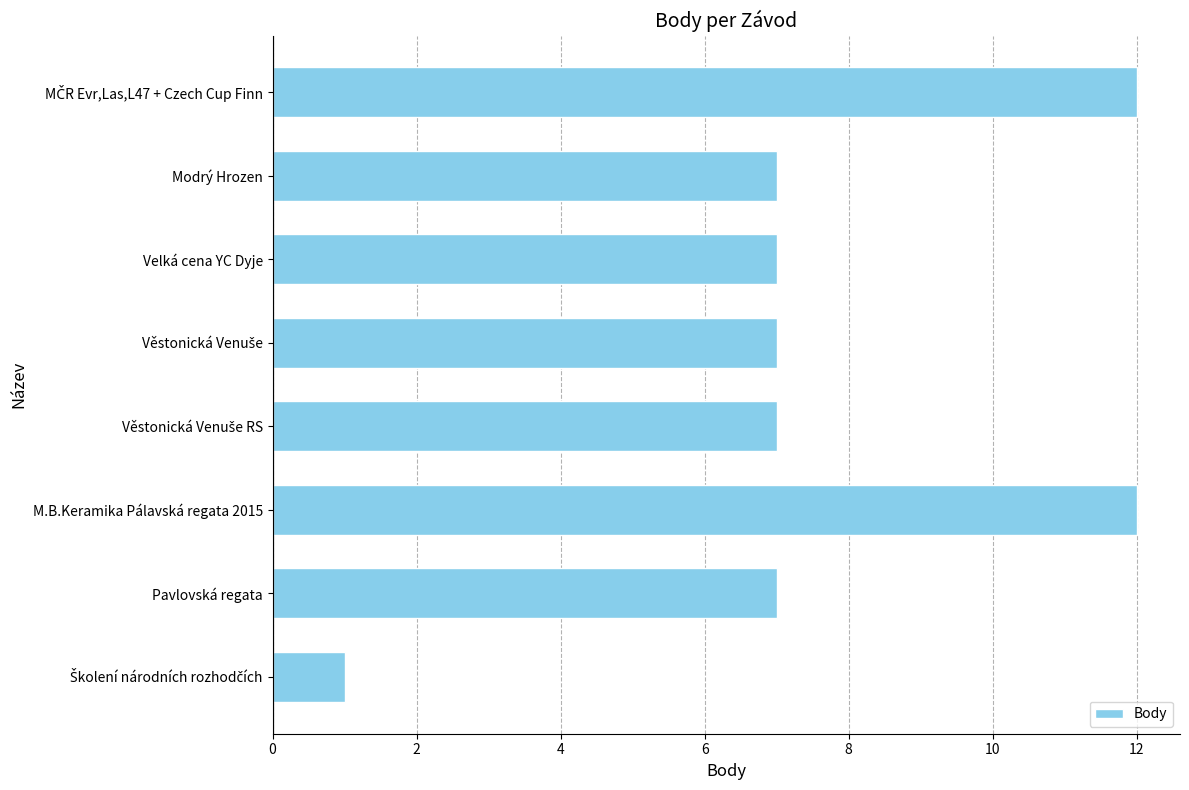

The chart shows a value of 7 at Modrý Hrozen. True or false?

True